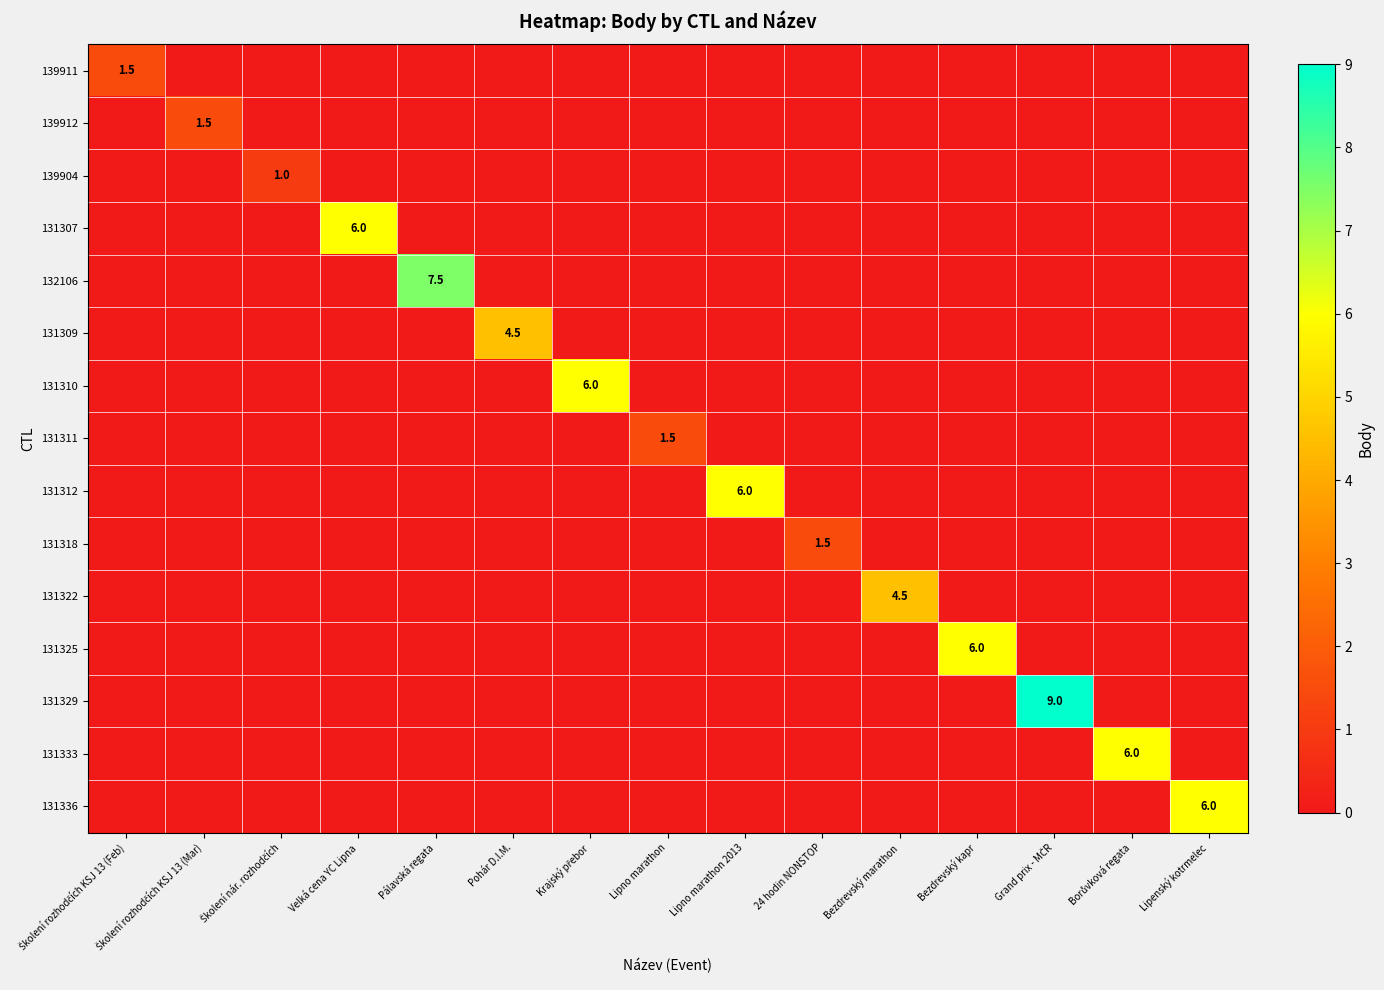

At which category is the sum across all series the highest?

Grand prix - MČR